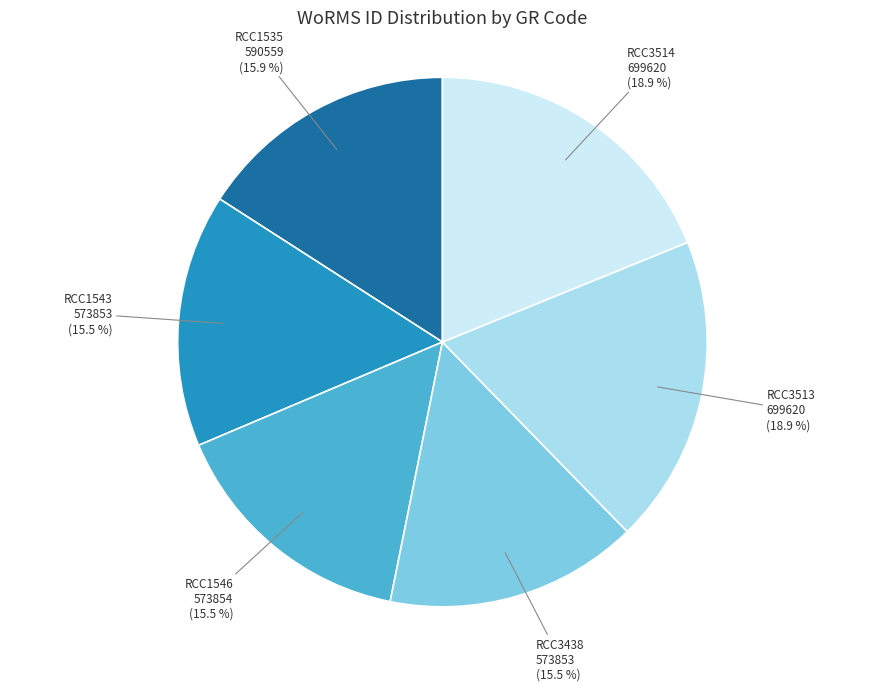

Between RCC1543 and RCC3514, which is larger?

RCC3514